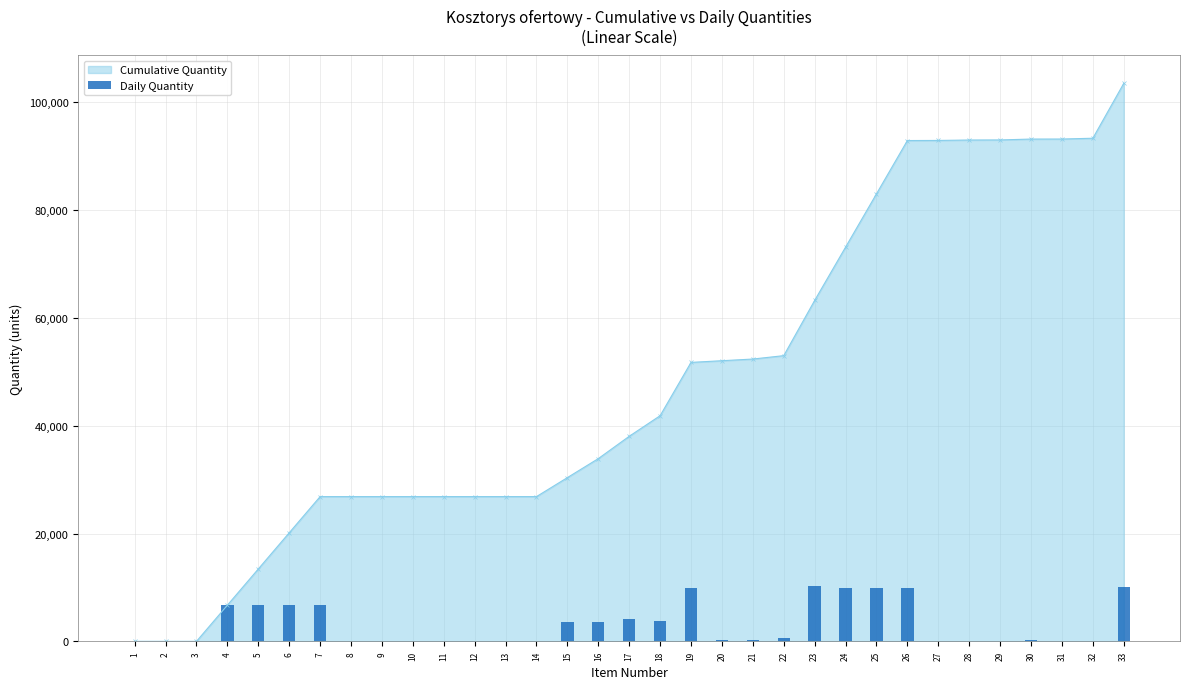

What is the difference between the values at 31 and 15?

3518.8